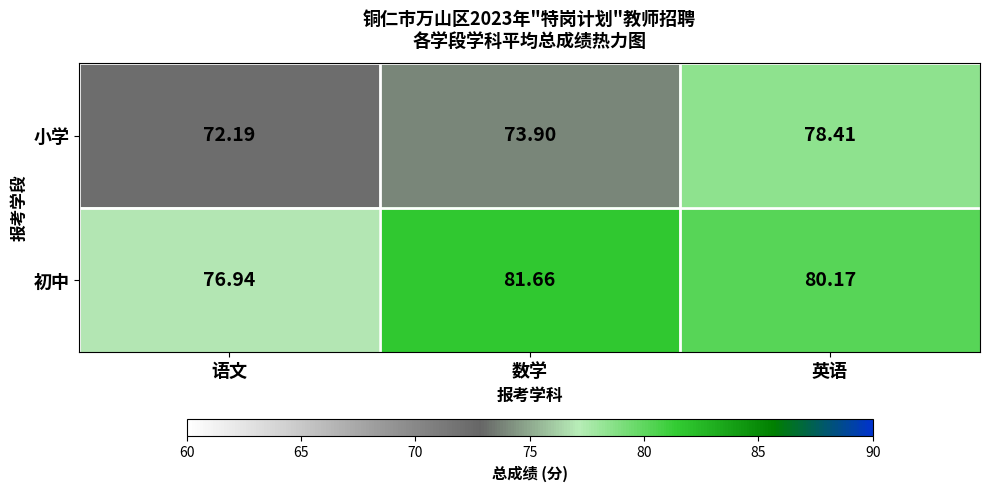

What is the maximum value shown in the chart?

81.7